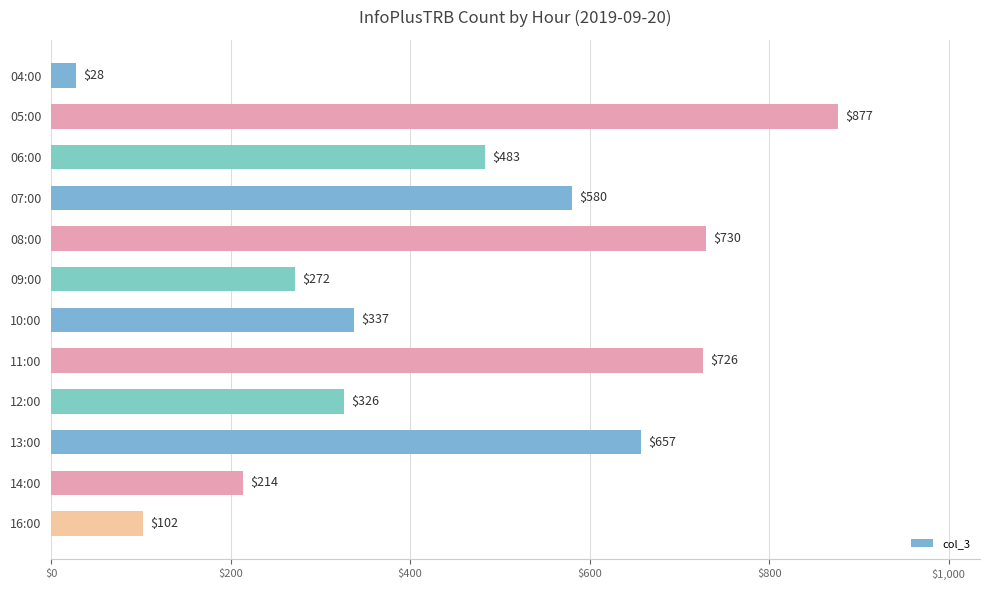

List the labels in order of value, largest first.

05:00, 08:00, 11:00, 13:00, 07:00, 06:00, 10:00, 12:00, 09:00, 14:00, 16:00, 04:00